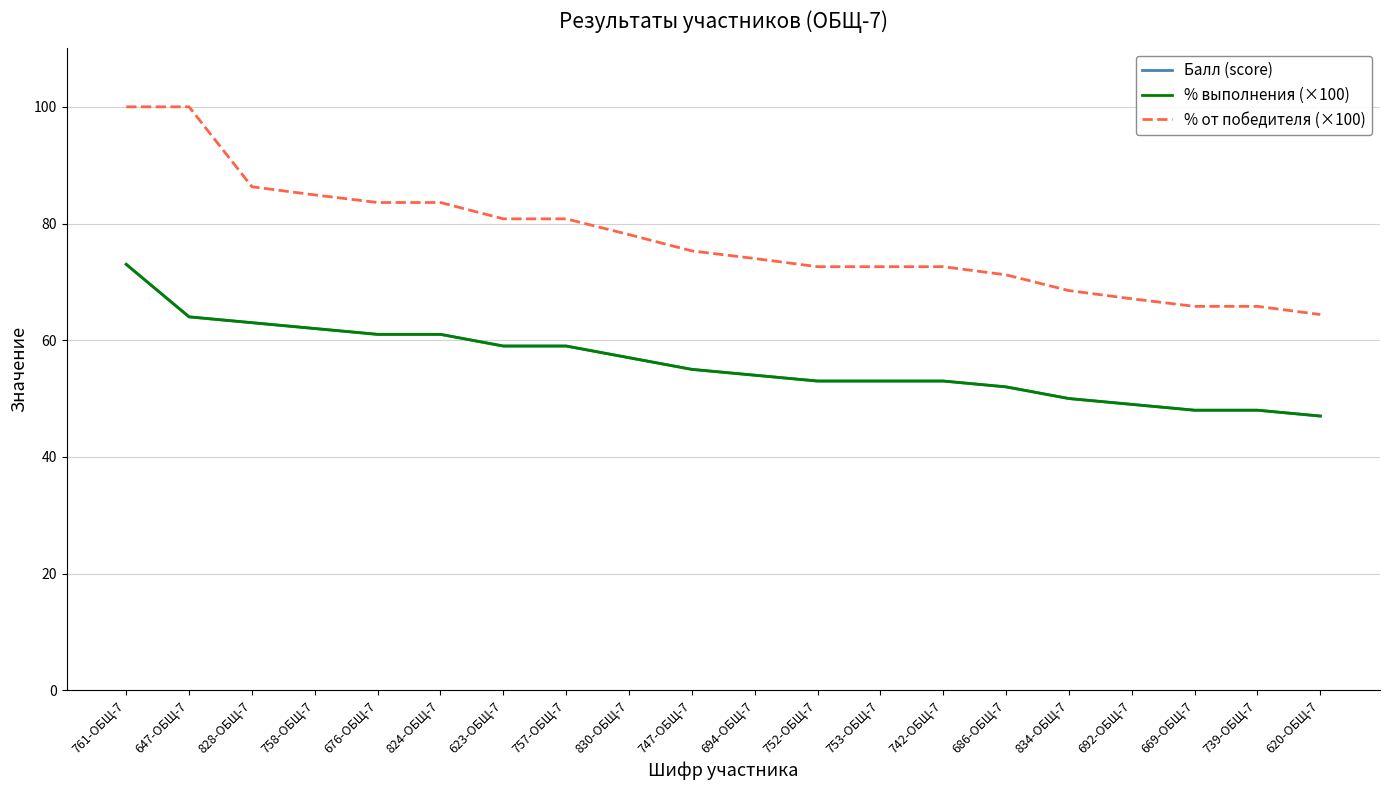

True or false: Балл (score) has a value of 68.7 at 834-ОБЩ-7.

False